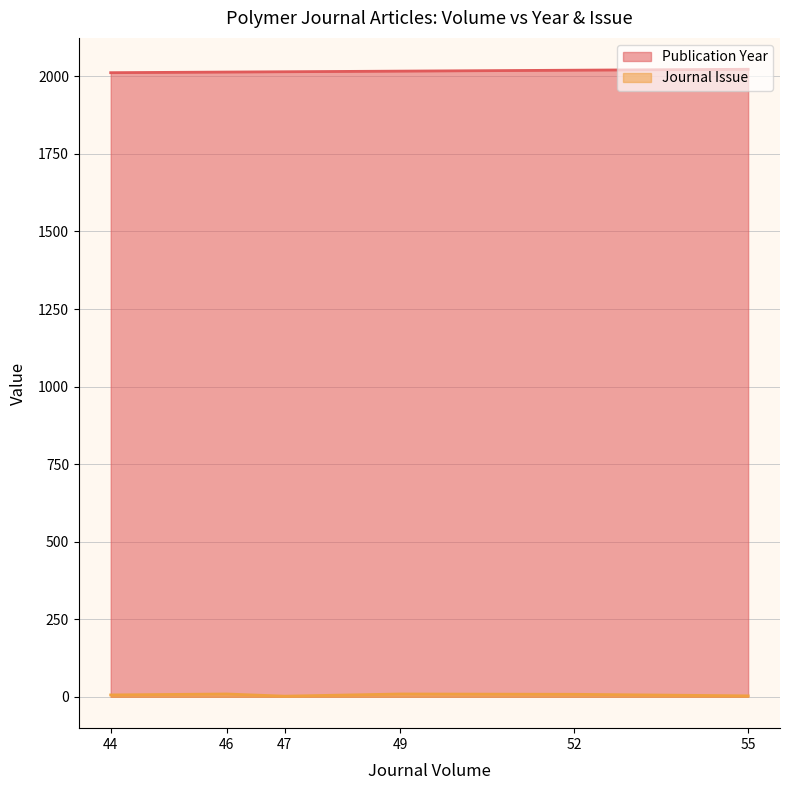

Count the number of data series in this chart.

2